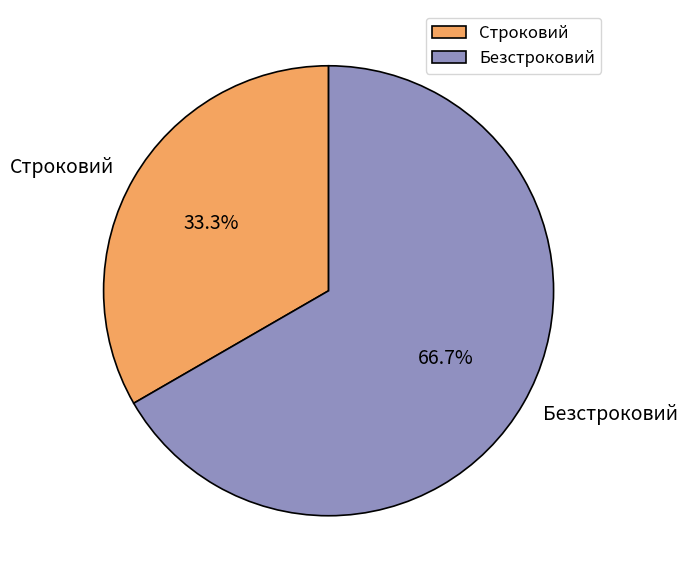

Approximately how many times larger is the value at Строковий compared to Безстроковий?

0.5